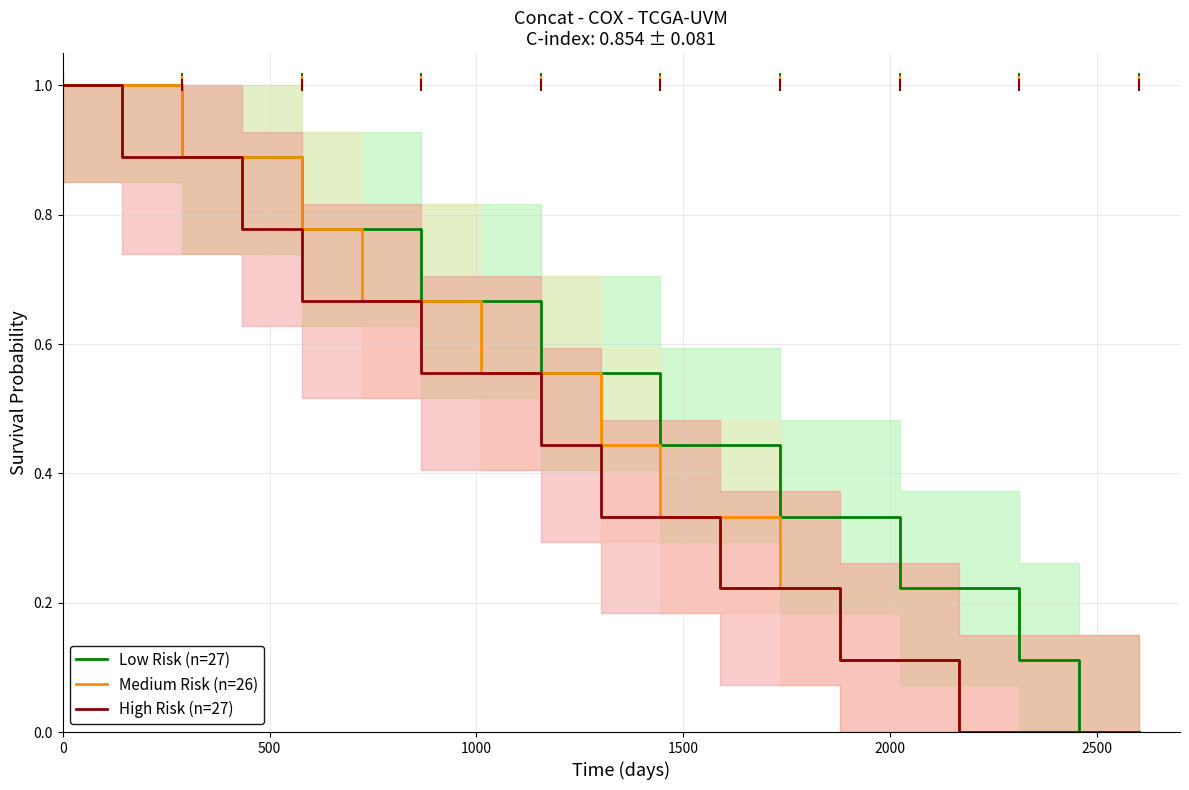

How many positive values does the Medium Risk (n=26) series have?

15